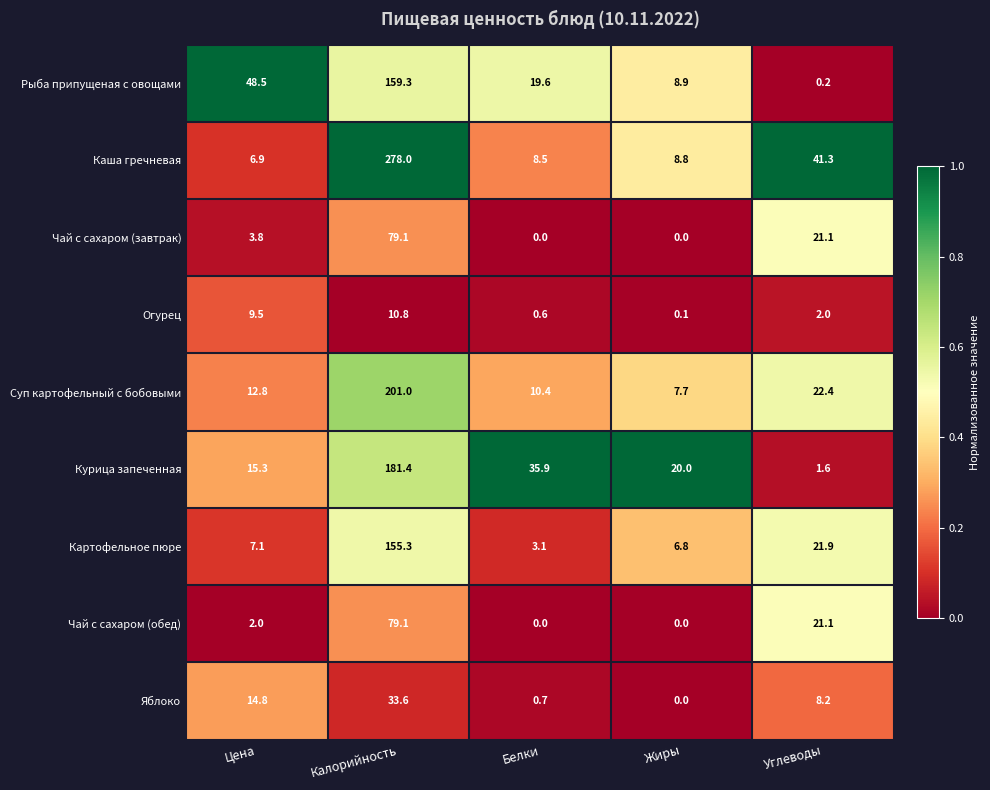

The Картофельное пюре series shows 155.3 at Калорийность. True or false?

True